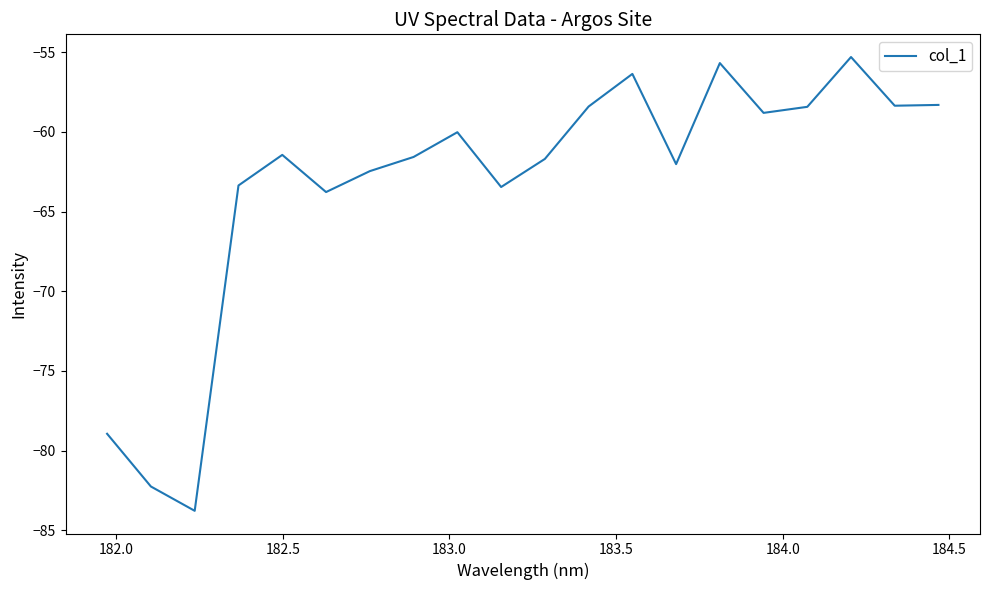

What is the minimum value shown in the chart?

-83.8